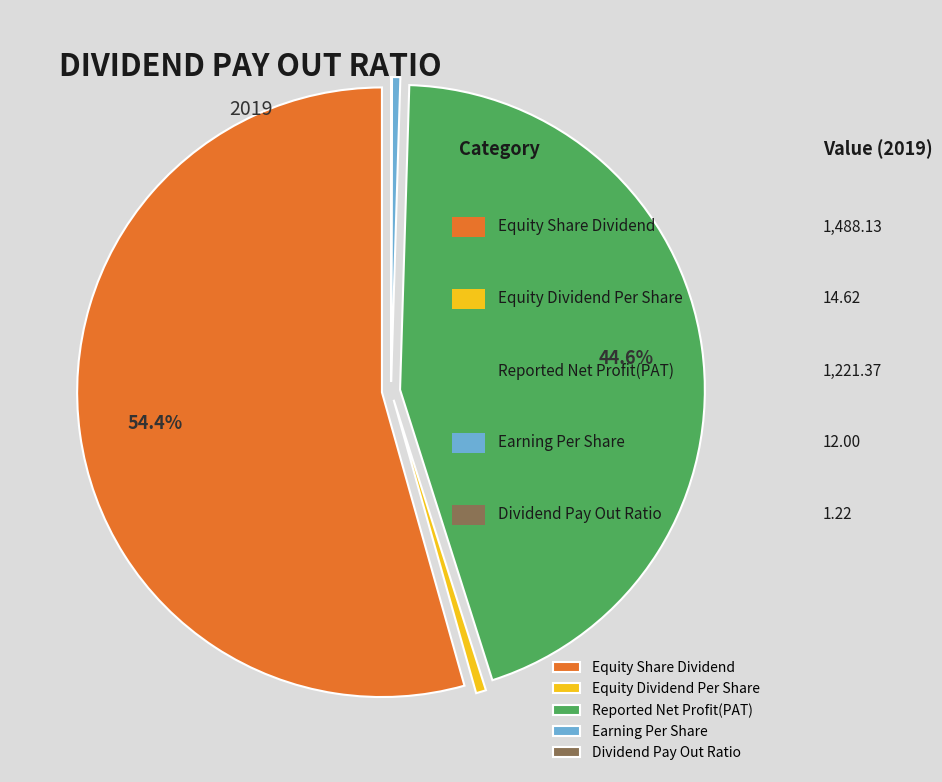

Which slice is the largest?

Equity Share Dividend